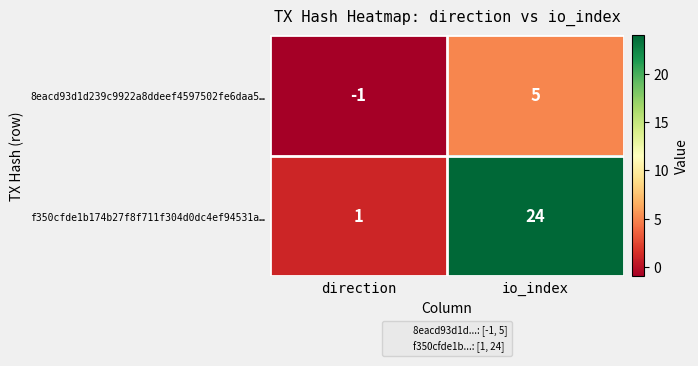

Rank the series by their maximum value, from highest to lowest.

f350cfde1b174b27f8f711f304d0dc4ef94531a…, 8eacd93d1d239c9922a8ddeef4597502fe6daa5…